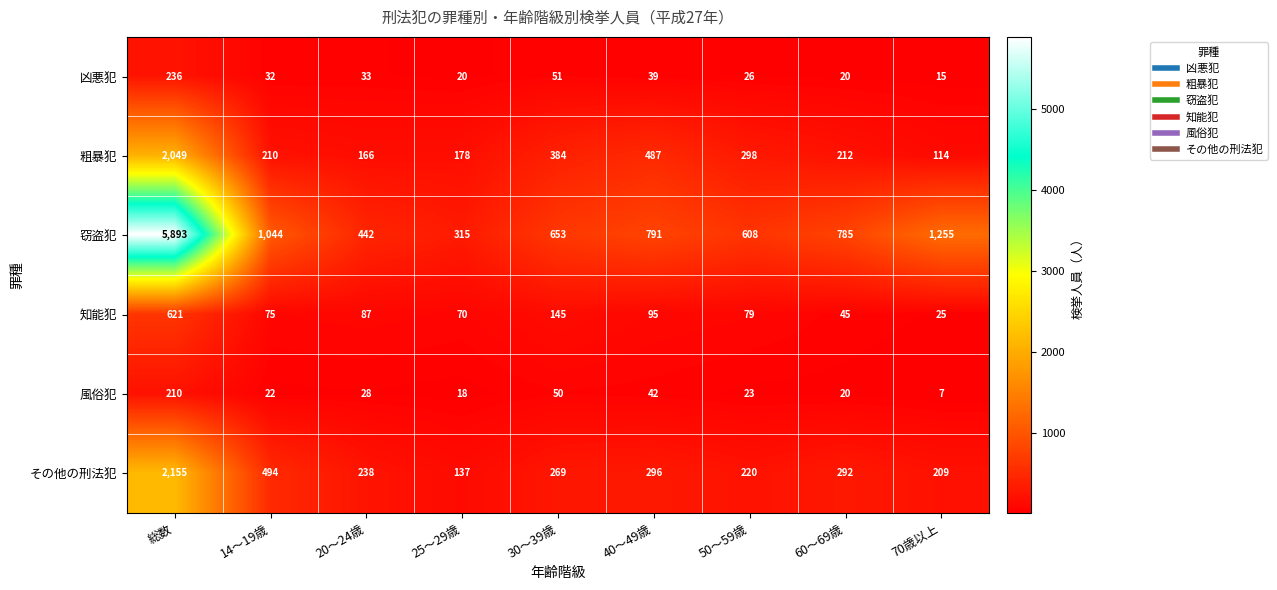

Count the number of categories in the chart.

9